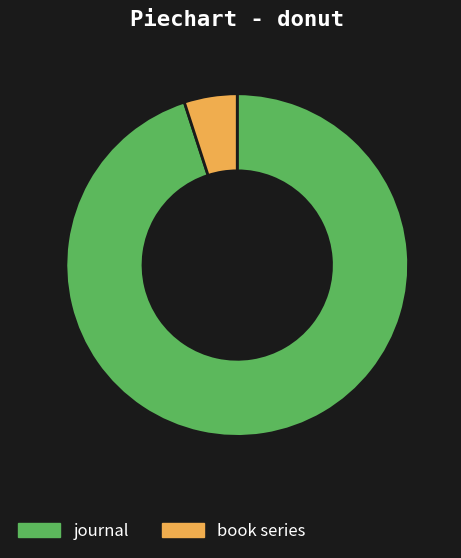

How many segments does this pie chart have?

2